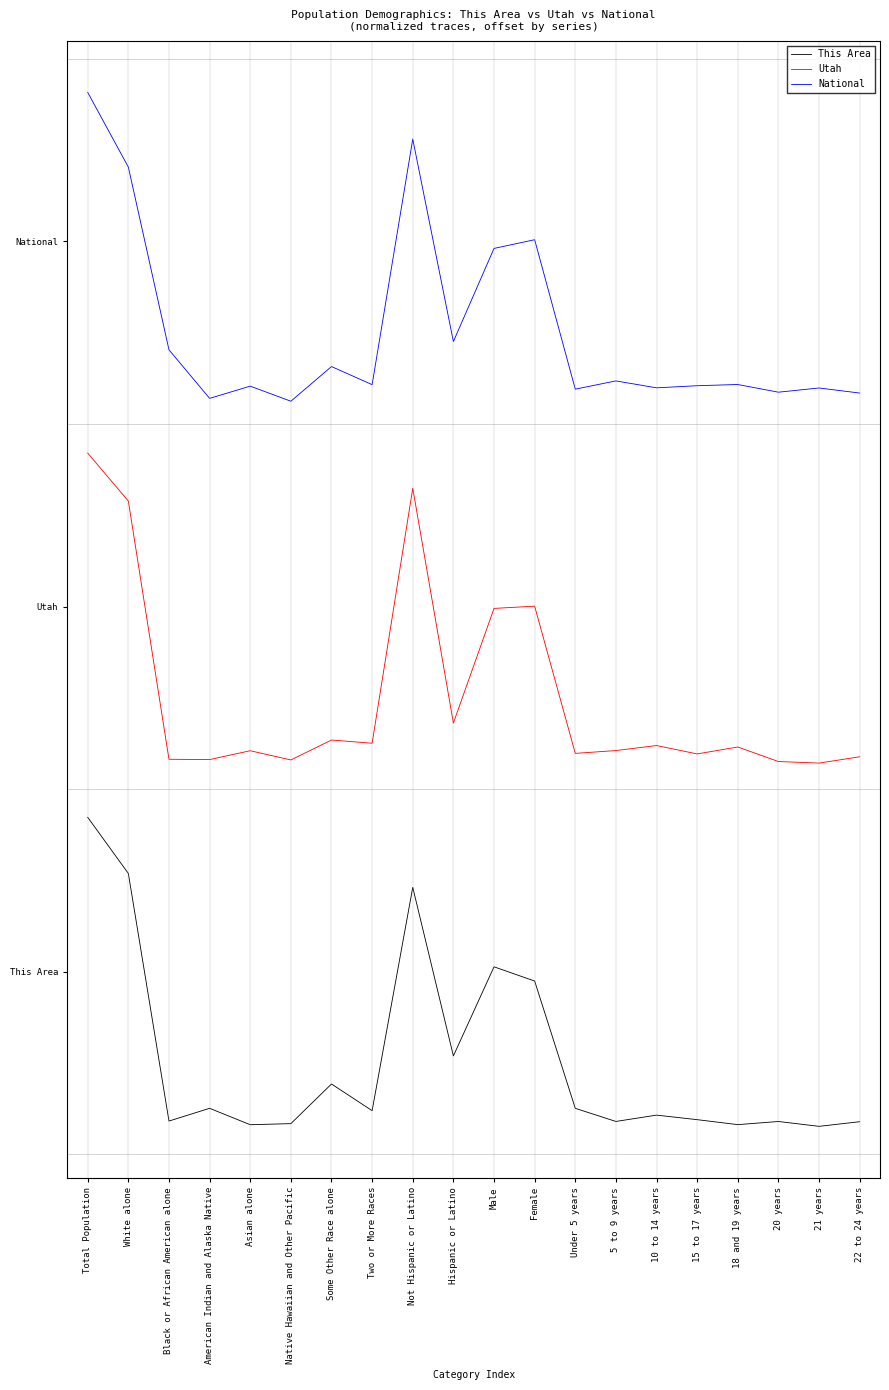

Reading left to right, extract all data points from this chart.

This Area: 1.0	0.8	0.0	0.1	-0.0	0.0	0.1	0.0	0.8	0.2	0.5	0.5	0.1	0.0	0.0	0.0	-0.0	0.0	-0.0	0.0
Utah: 2.2	2.0	1.2	1.2	1.2	1.2	1.3	1.3	2.1	1.3	1.7	1.7	1.2	1.2	1.2	1.2	1.2	1.2	1.2	1.2
National: 3.4	3.1	2.5	2.4	2.4	2.4	2.5	2.4	3.2	2.6	2.9	2.9	2.4	2.4	2.4	2.4	2.4	2.4	2.4	2.4